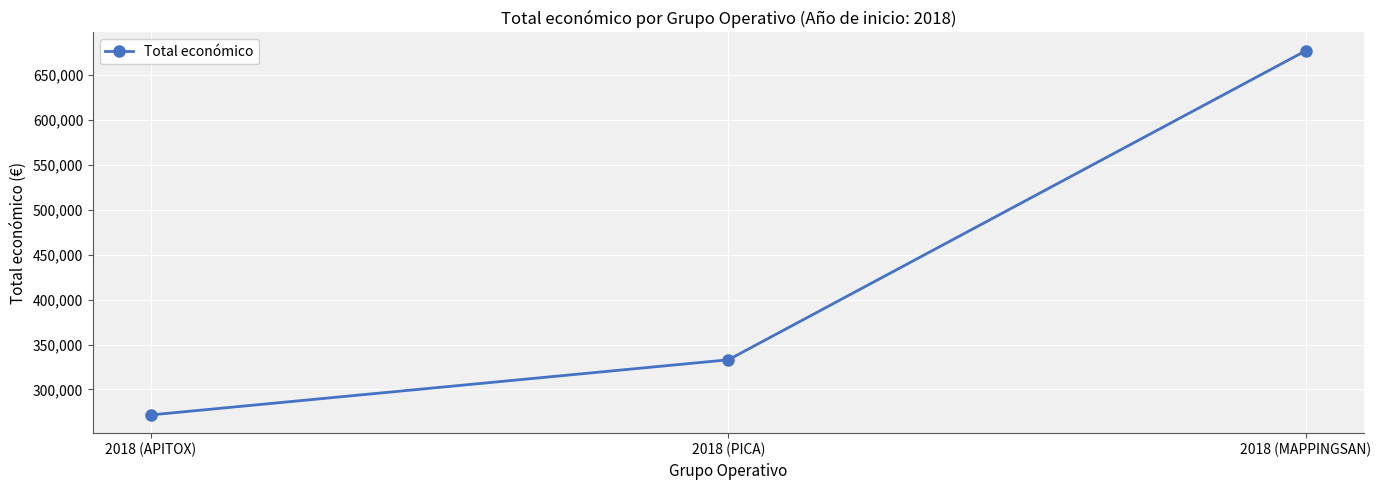

The chart shows a value of 452205 at 2018 (APITOX). True or false?

False